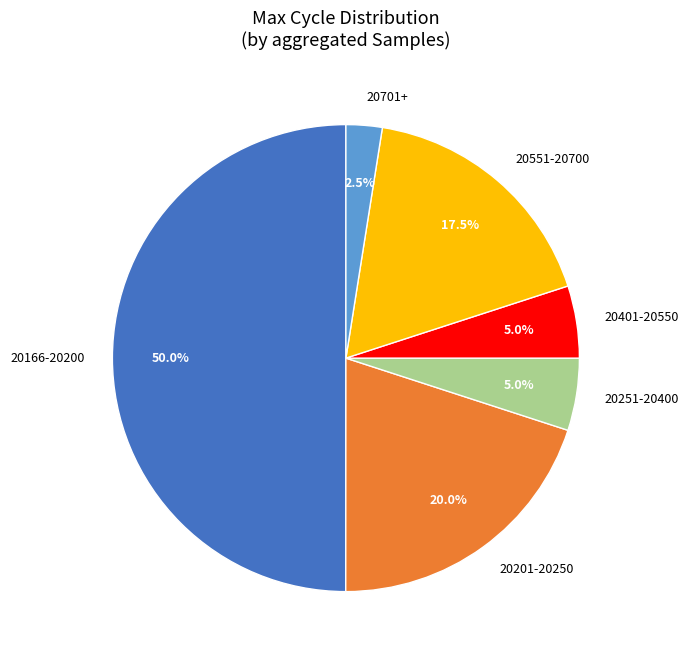

Is 20551-20700 the majority of the pie?

No